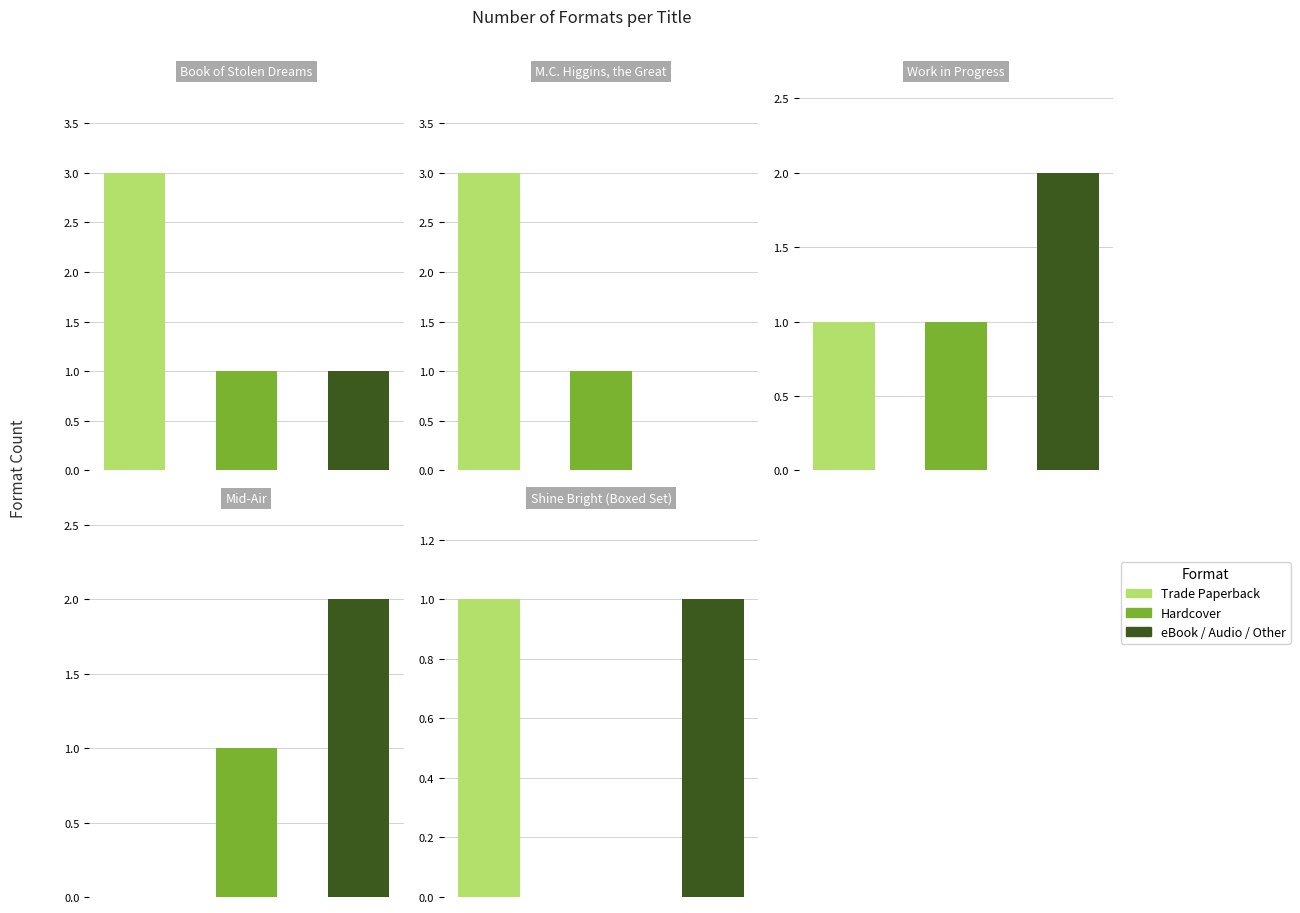

What is the total value across all series at Shine Bright (Boxed Set)?

2